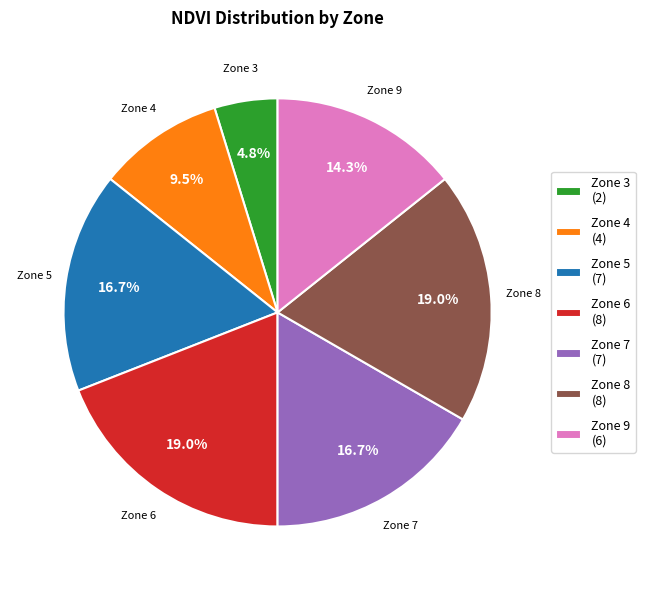

Which has a higher value, Zone 9 (6) or Zone 6 (8)?

Zone 6 (8)